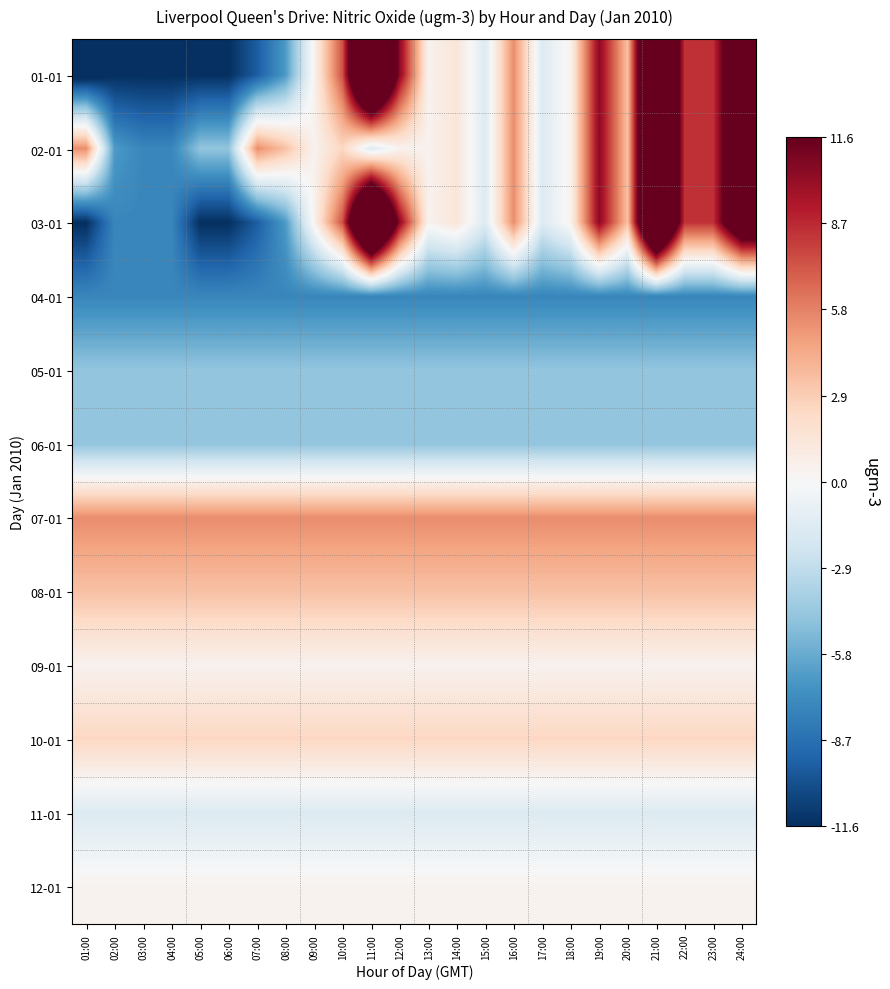

Which has a higher value, 02:00 or 08:00?

08:00